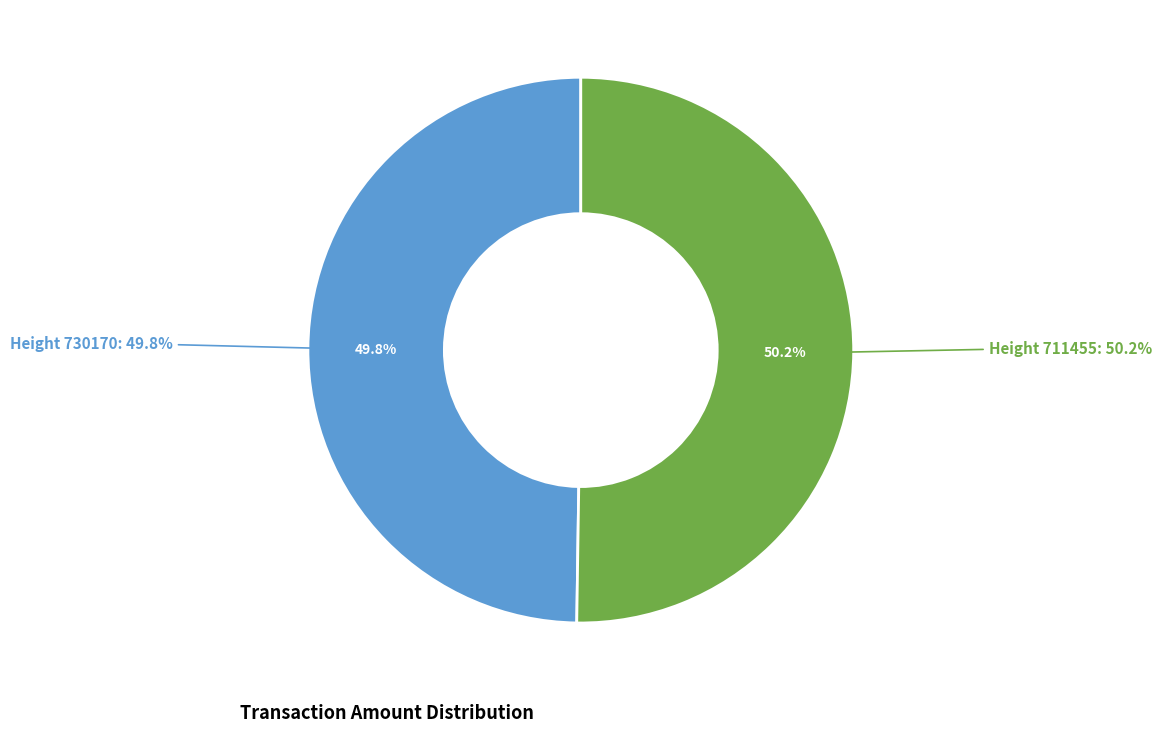

Which category has the biggest portion of the pie?

711455